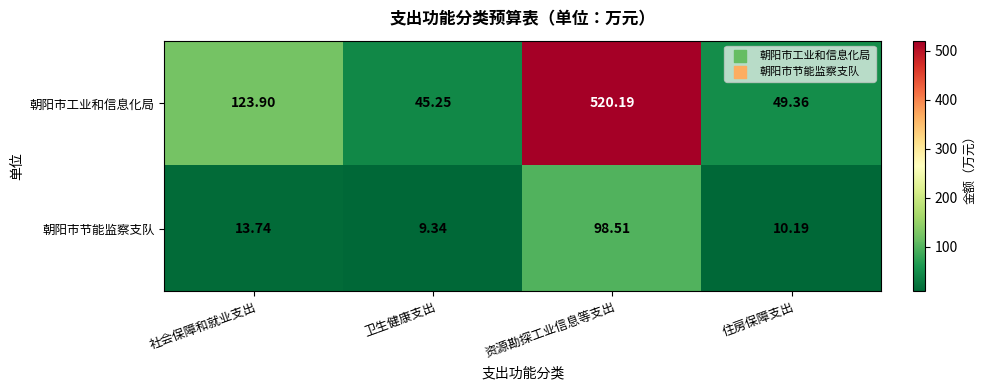

Which category has the highest value across all series?

资源勘探工业信息等支出